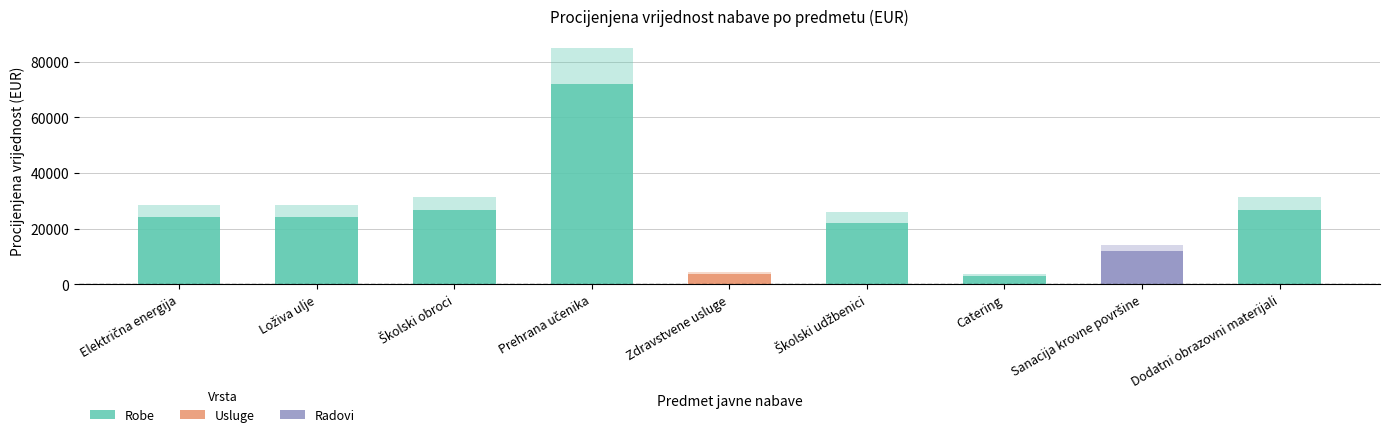

What is the difference between the values at Električna energija and Zdravstvene usluge?

20200